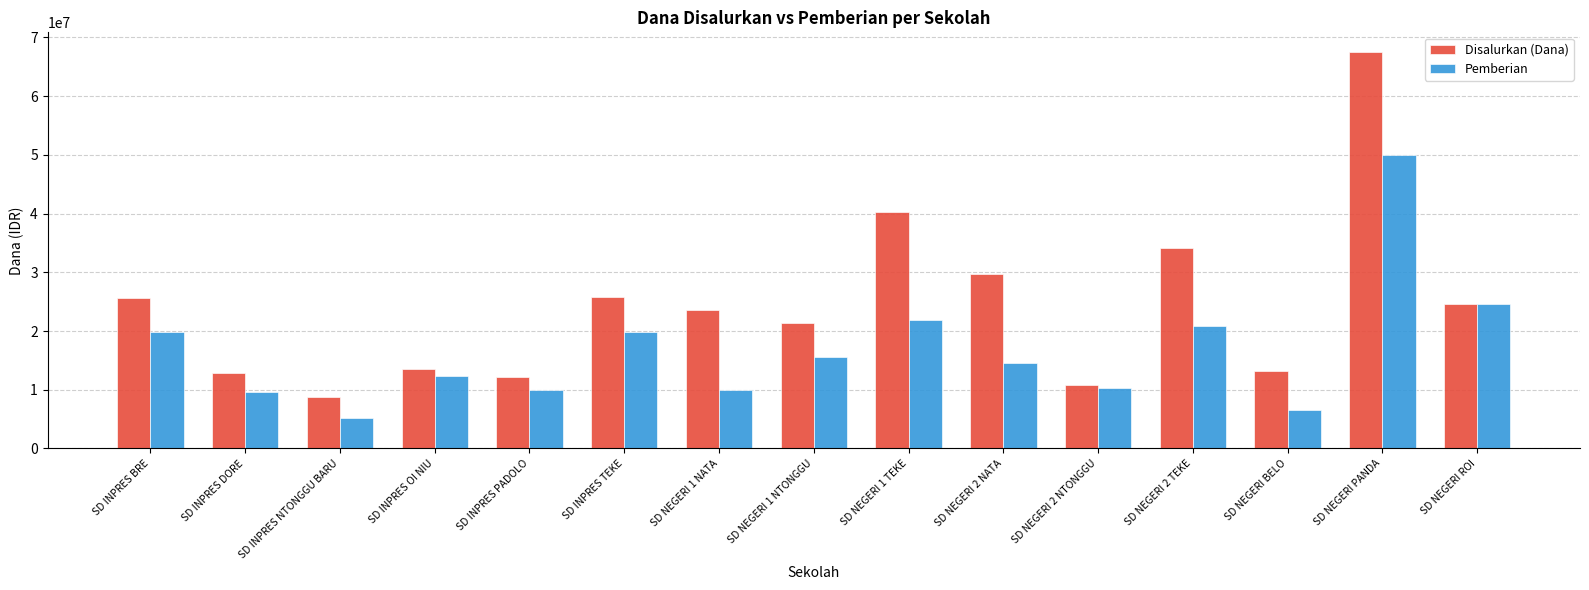

Where does the Pemberian series first go above 14625000?

SD INPRES BRE